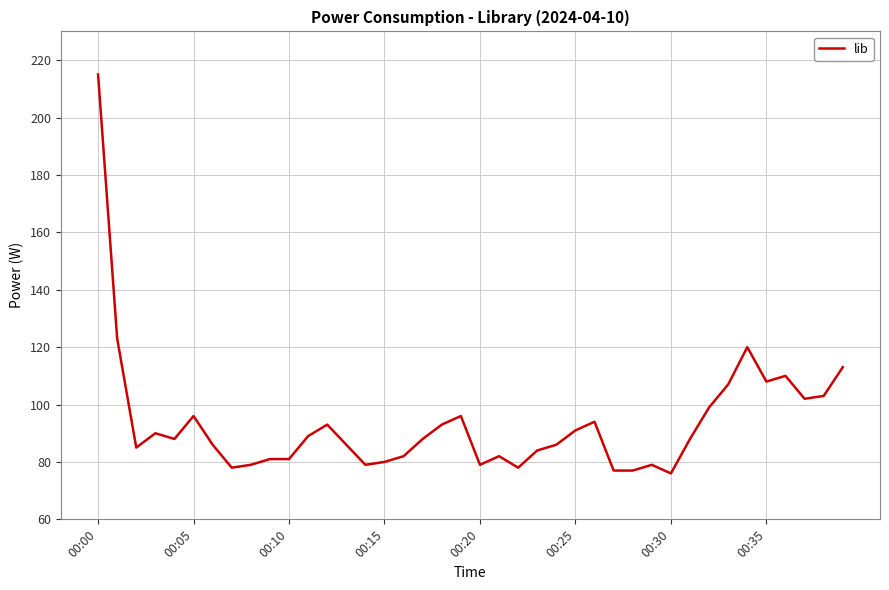

What is the minimum value shown in the chart?

76